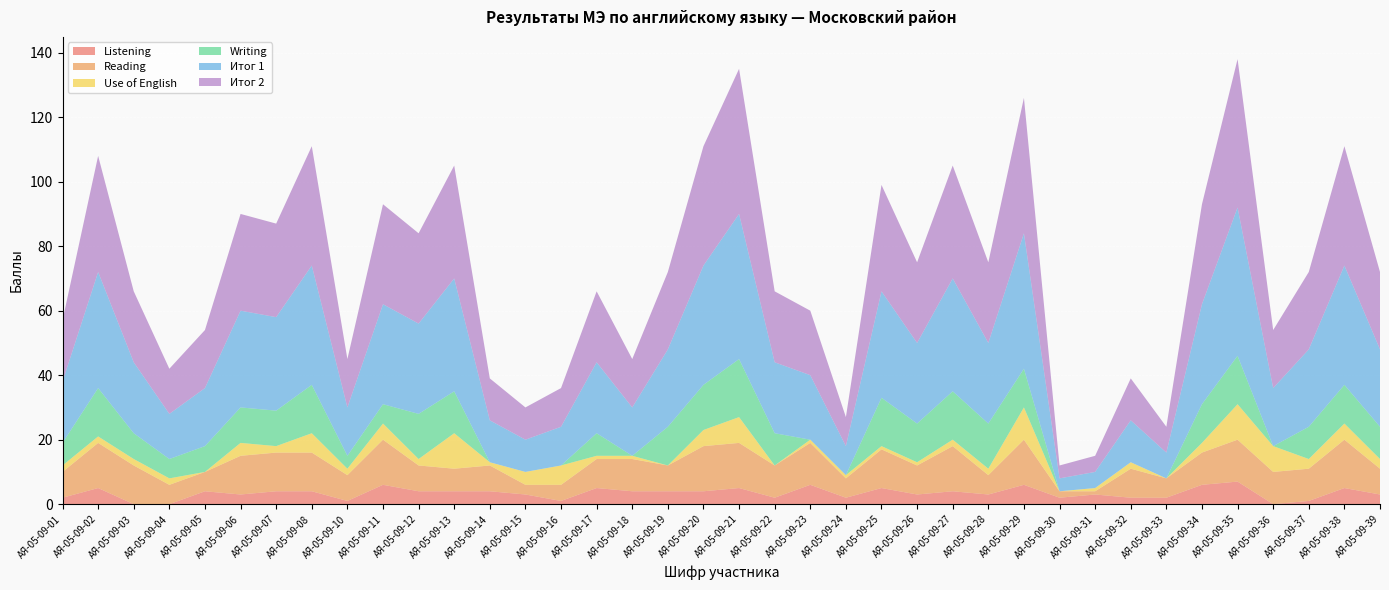

Reading right to left, what are all the values shown in this chart?

Listening: 3	5	1	0	7	6	2	2	3	2	6	3	4	3	5	2	6	2	5	4	4	4	5	1	3	4	4	4	6	1	4	4	3	4	0	0	5	2
Reading: 8	15	10	10	13	10	6	9	1	2	14	6	14	9	12	6	13	10	14	14	8	10	9	5	3	8	7	8	14	8	12	12	12	6	6	12	14	8
Use of English: 3	5	3	8	11	3	0	2	1	0	10	2	2	1	1	1	1	0	8	5	0	1	1	6	4	1	11	2	5	2	6	2	4	0	2	2	2	2
Writing: 10	12	10	0	15	12	0	0	0	0	12	14	15	12	15	0	0	10	18	14	12	0	7	0	0	0	13	14	6	4	15	11	11	8	6	8	15	7
Итог 1: 24	37	24	18	46	31	8	13	5	4	42	25	35	25	33	9	20	22	45	37	24	15	22	12	10	13	35	28	31	15	37	29	30	18	14	22	36	19
Итог 2: 24	37	24	18	46	31	8	13	5	4	42	25	35	25	33	9	20	22	45	37	24	15	22	12	10	13	35	28	31	15	37	29	30	18	14	22	36	19